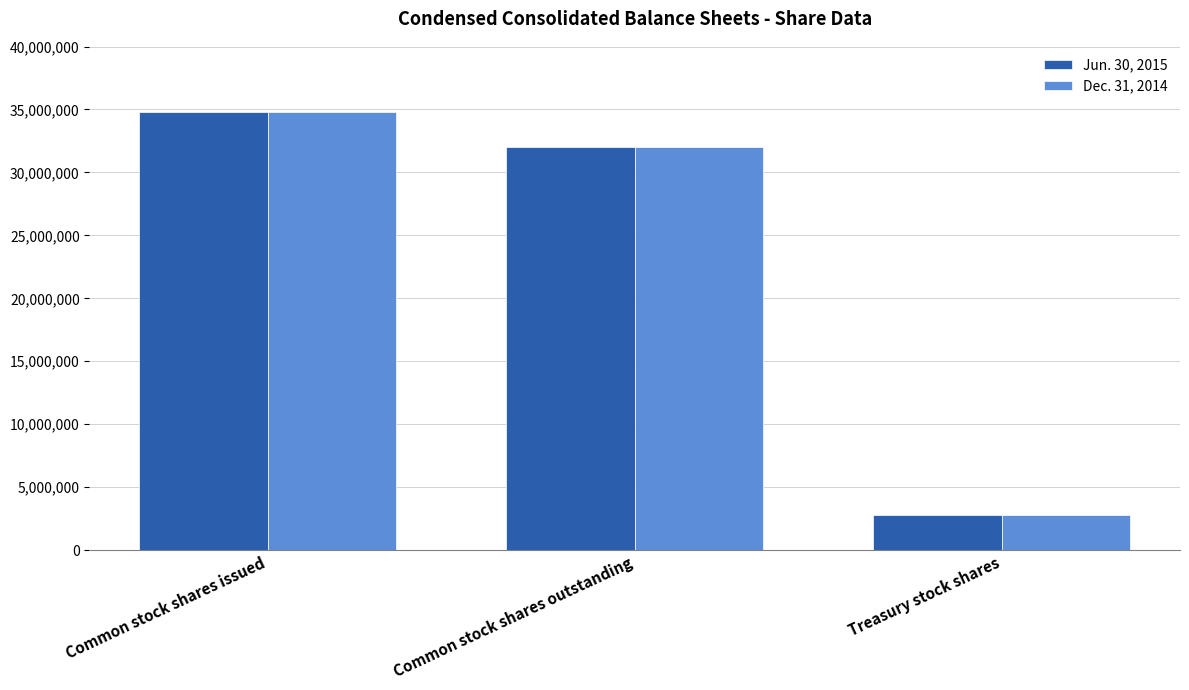

How many bars are there in each group?

2